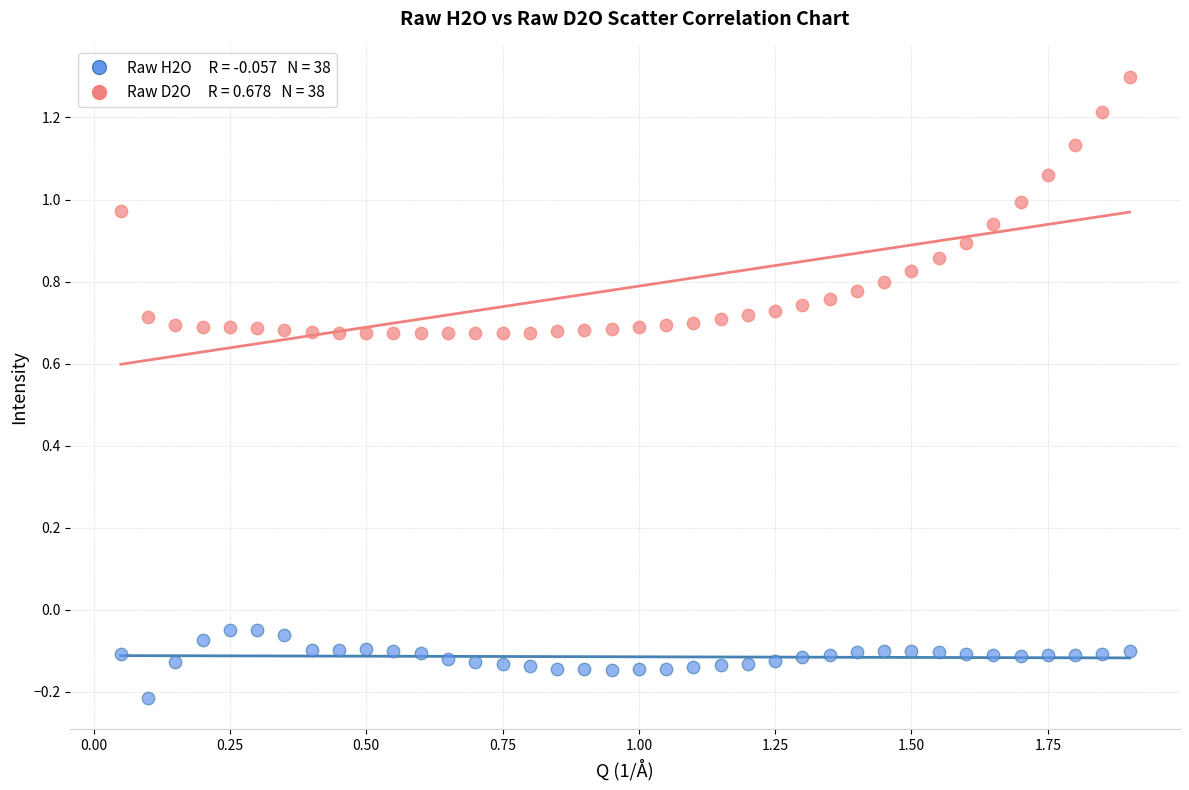

Across all data points, what is the range of X values (max minus min)?

1.8